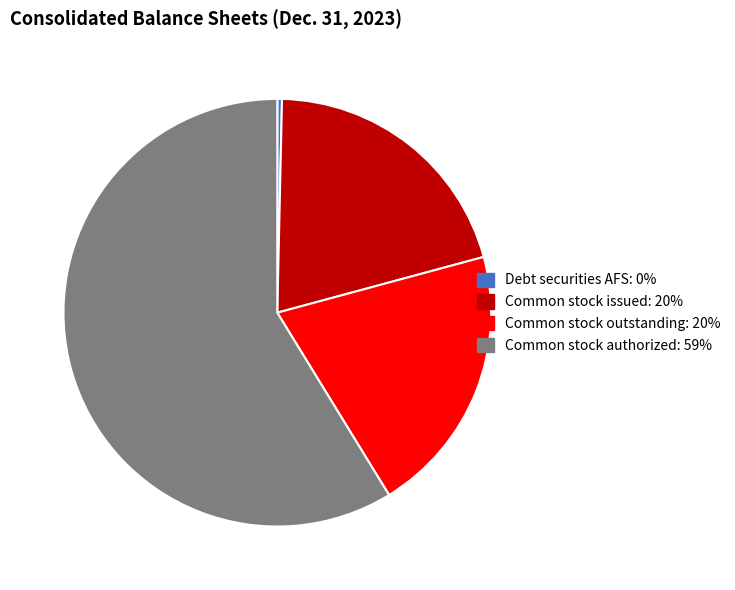

Is there a majority slice in this chart?

Yes